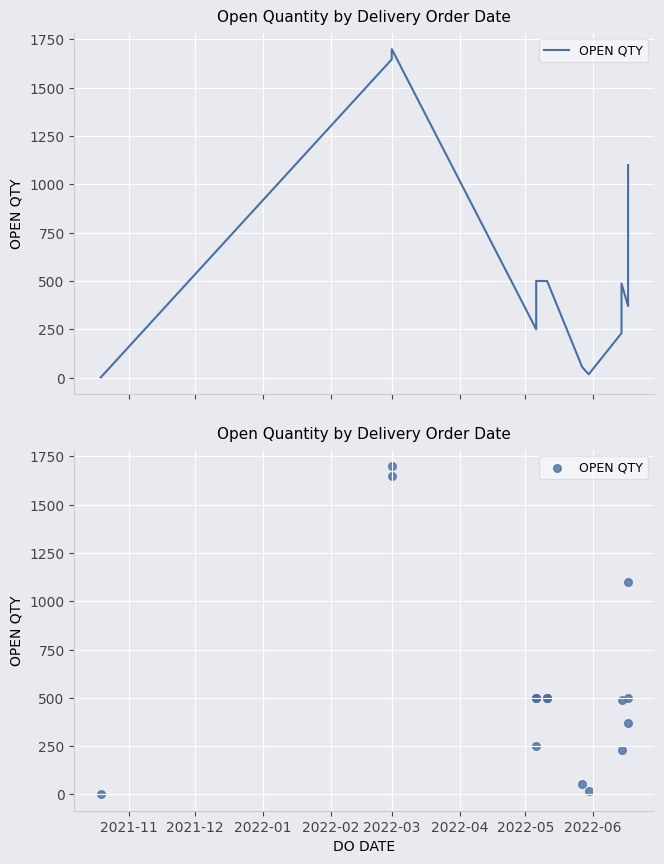

Which has a higher value, 2022-03 or 2022-03?

2022-03